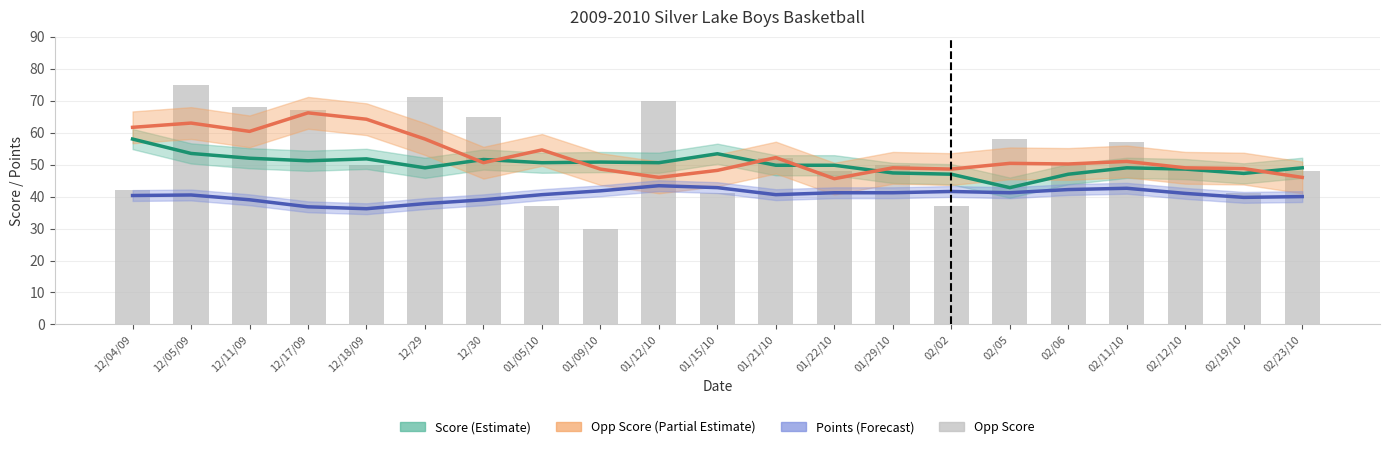

What is the smallest value displayed?

30.0